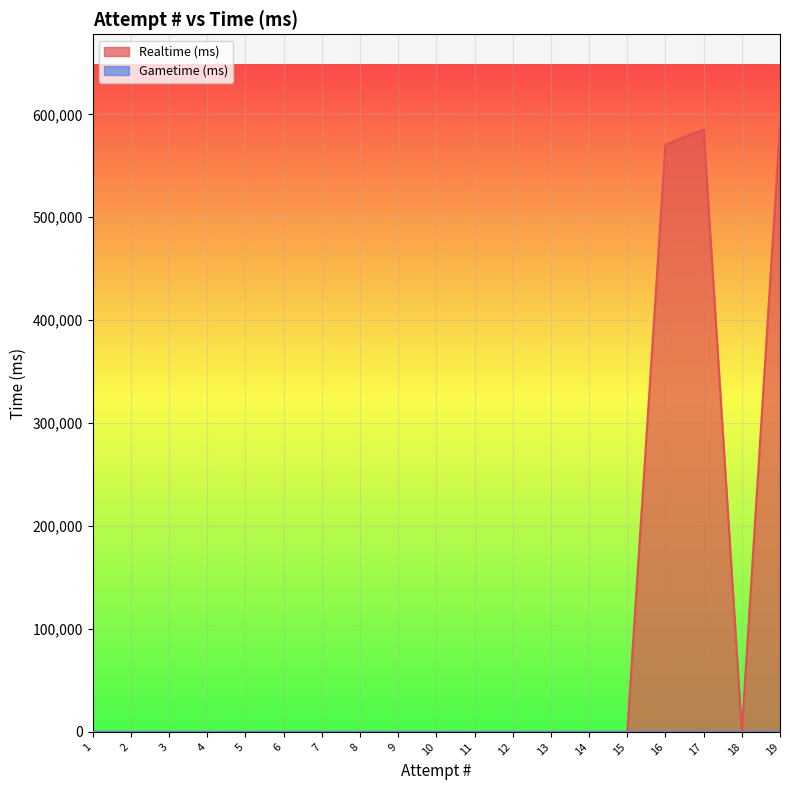

Rank the categories by value from highest to lowest.

19, 17, 16, 1, 2, 3, 4, 5, 6, 7, 8, 9, 10, 11, 12, 13, 14, 15, 18